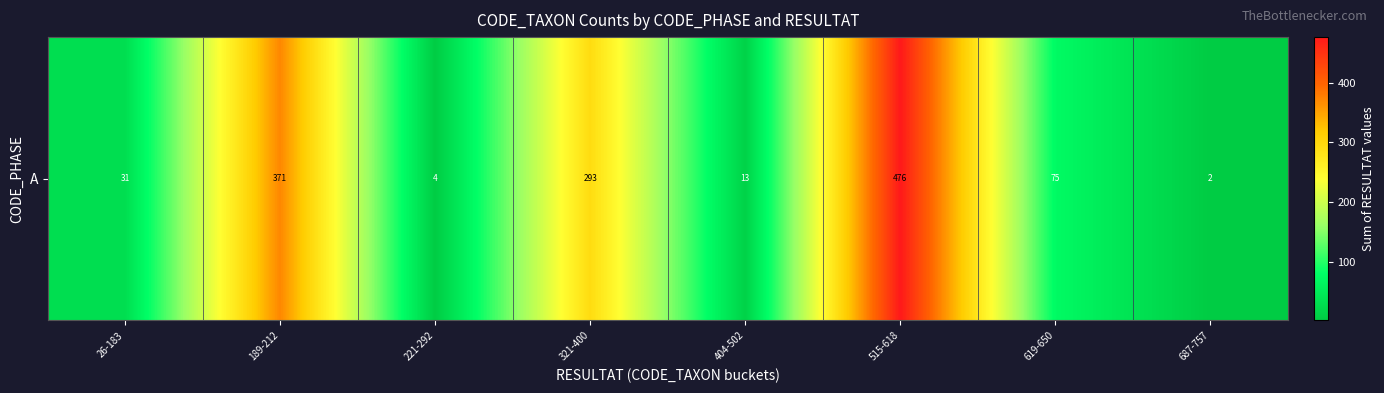

At which category does the chart reach its peak across all series?

515-618